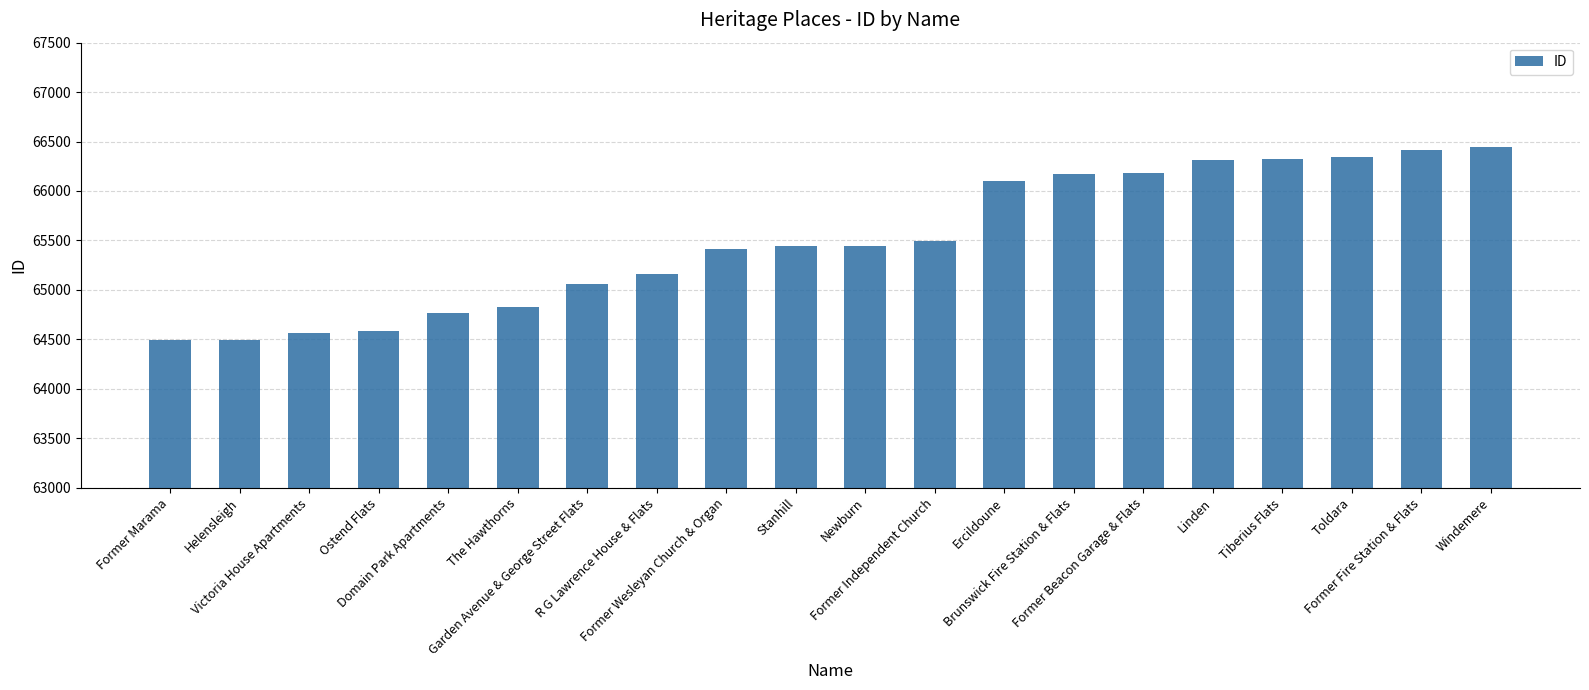

What is the value of the 5th bar from the left?

64767